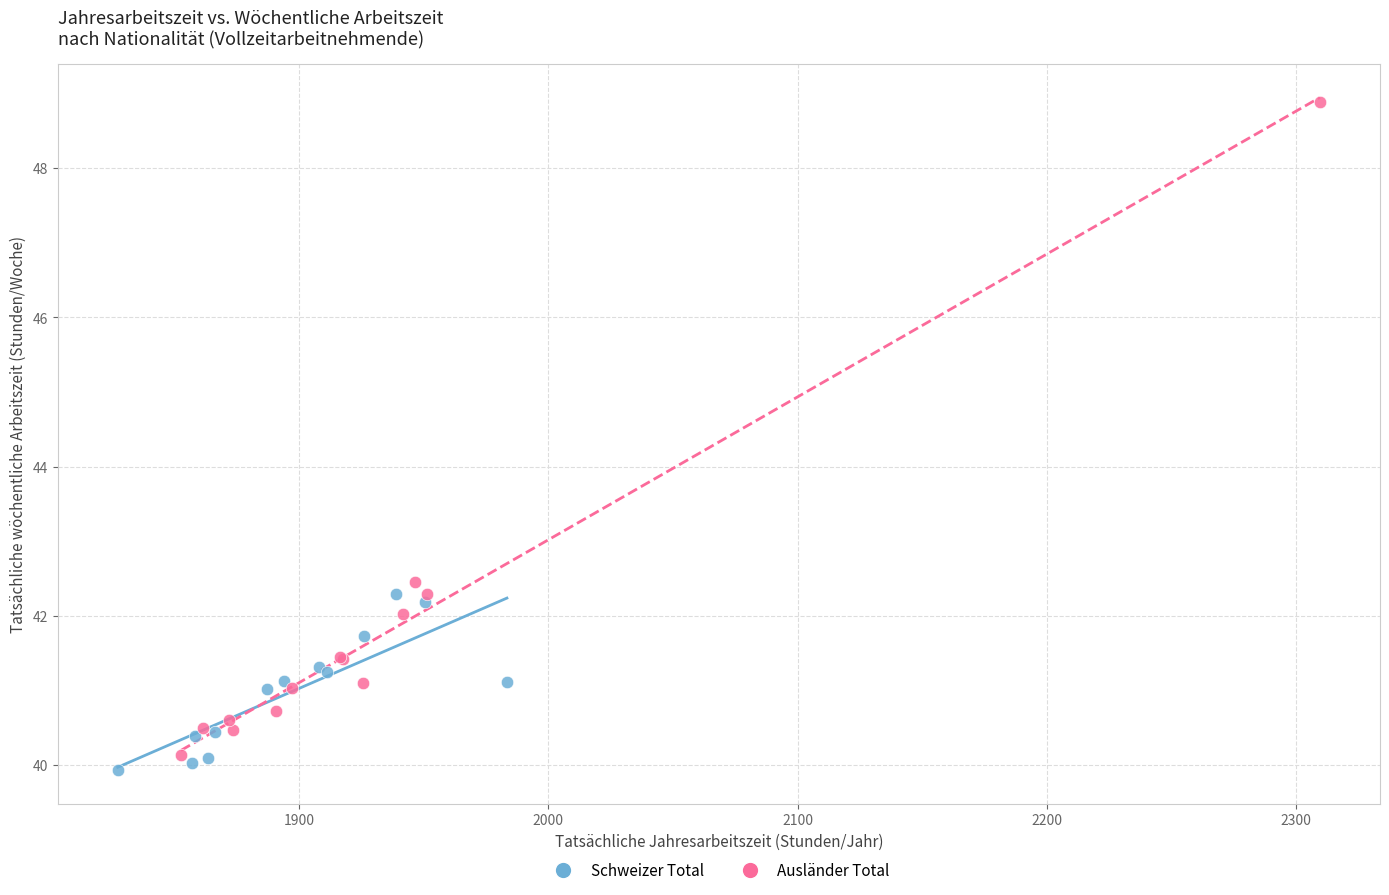

Which series has the widest spread of Y values?

Ausländer Total